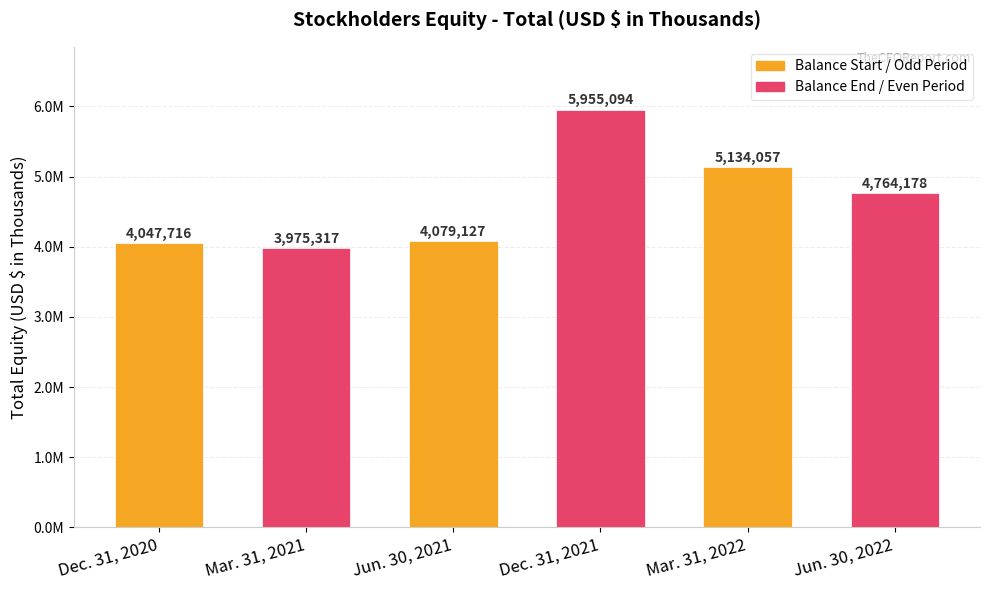

The value at Dec. 31, 2021 is 3988015. True or false?

False